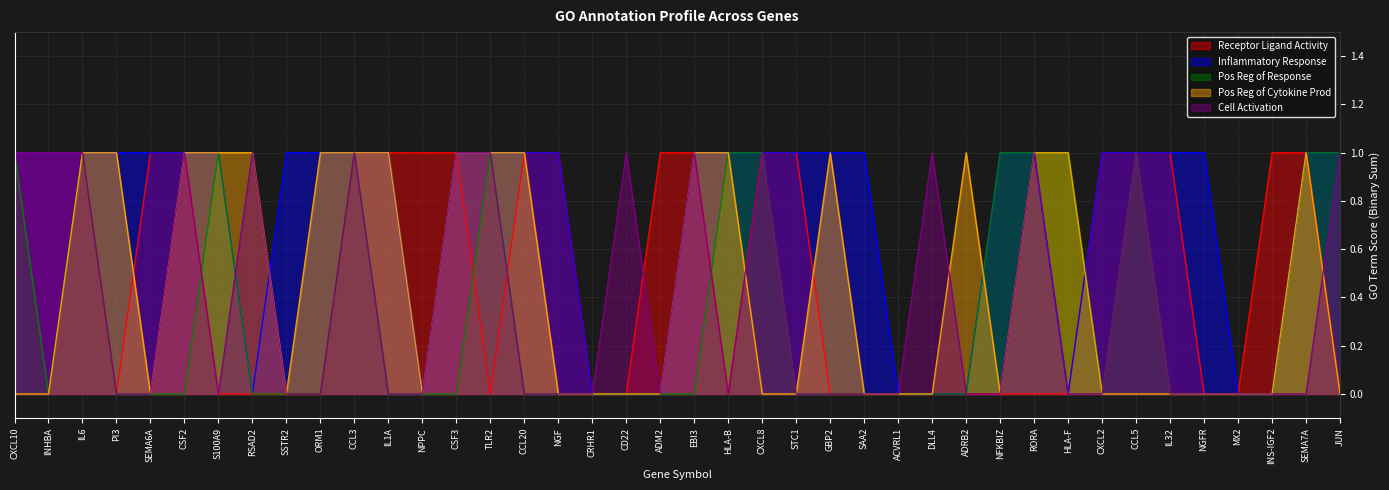

At CXCL2, list the series in order from smallest to largest.

Pos Reg of Response, Pos Reg of Cytokine Prod, Cell Activation, Receptor Ligand Activity, Inflammatory Response